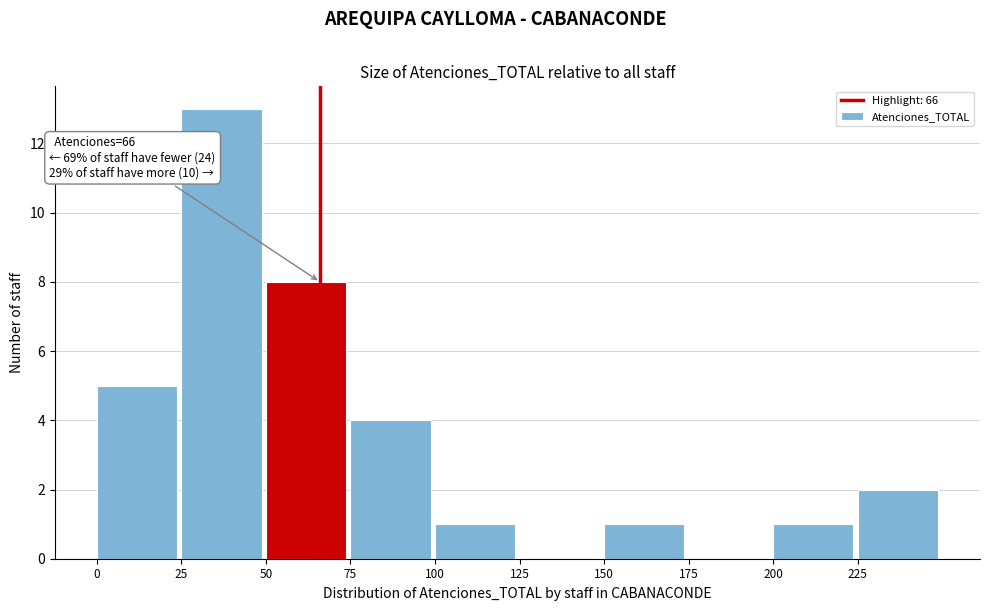

Over which range of the x-axis is the bar tallest?

25 to 50